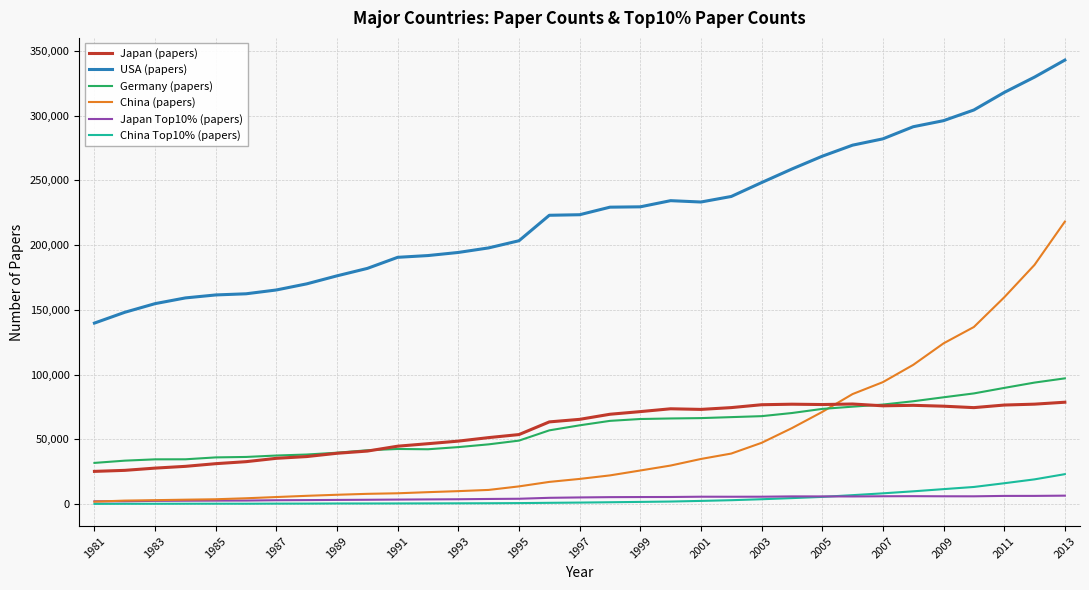

True or false: China (papers) and USA (papers) intersect in this chart.

False